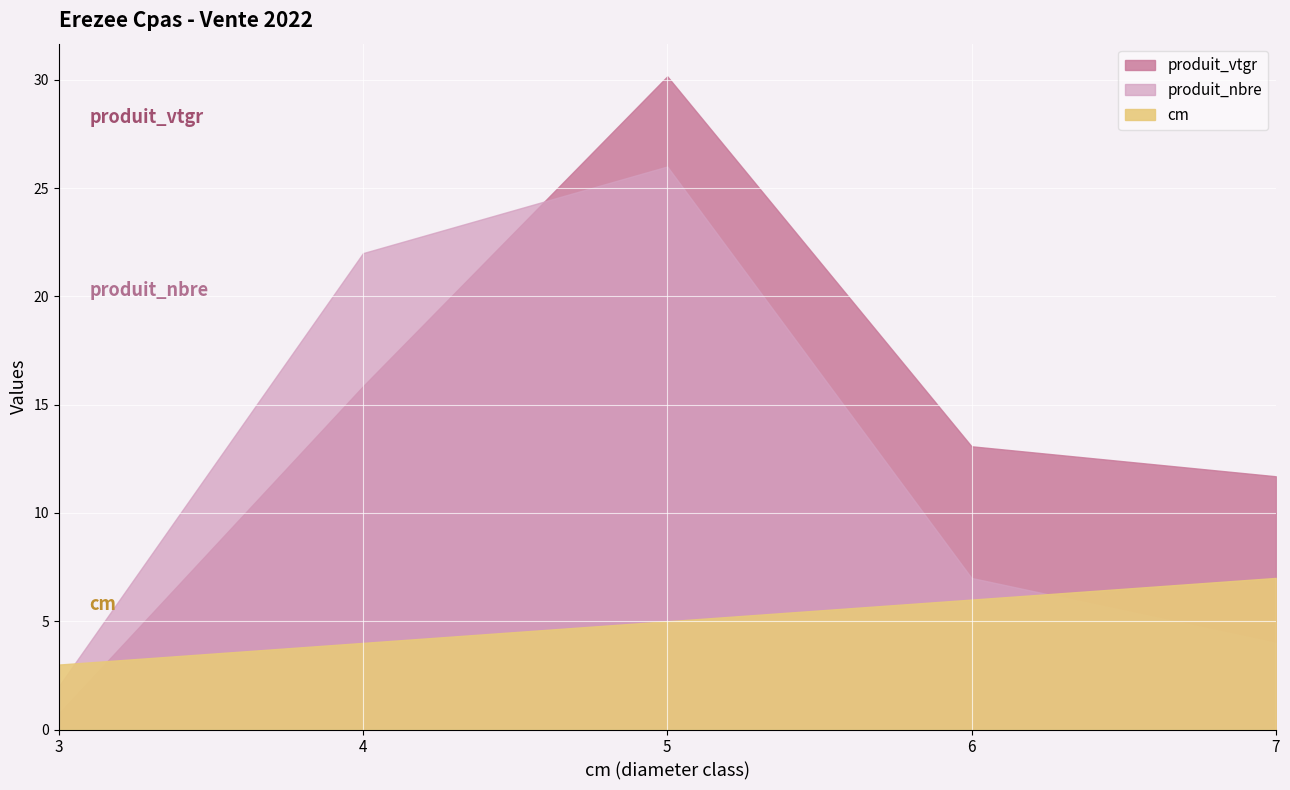

Which series has the widest spread of values?

produit_vtgr